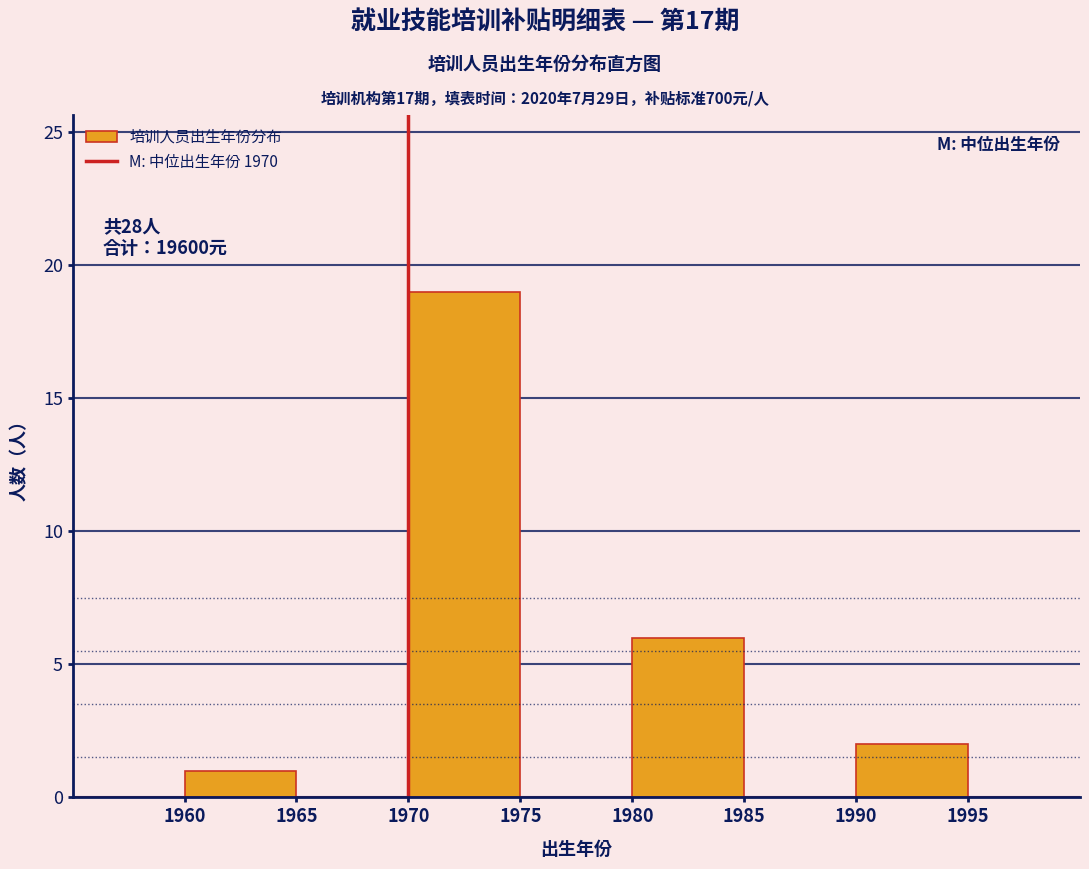

Which range on the x-axis has the tallest bar?

1970 to 1975